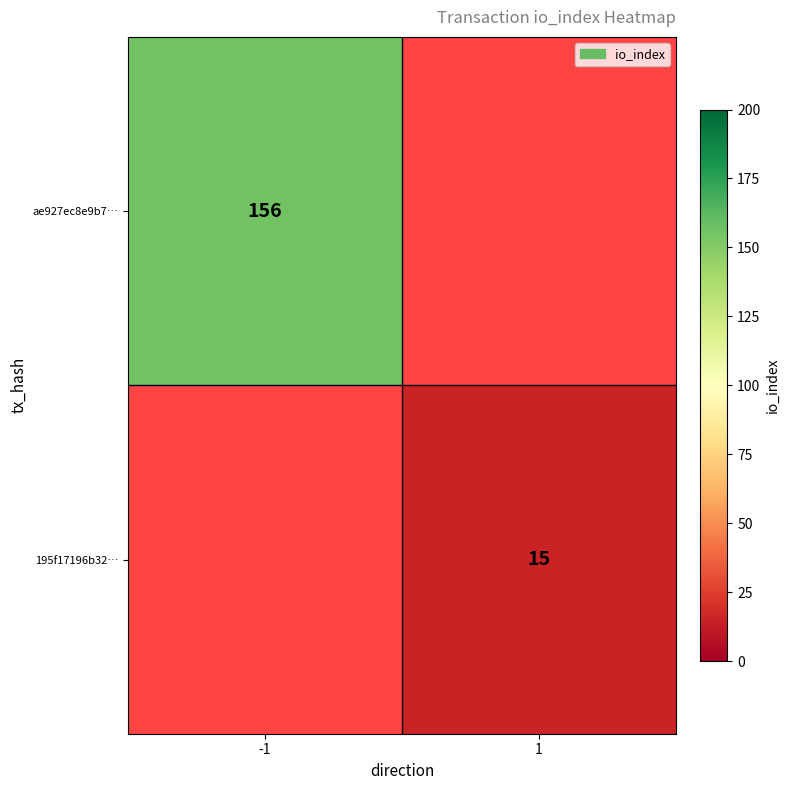

The value of ae927ec8e9b7… at -1 is 58. True or false?

False